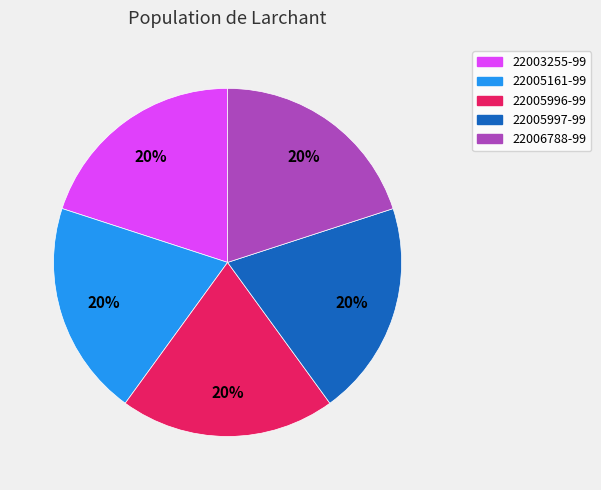

Combined, do 22006788-99 and 22005996-99 account for over 50%?

No